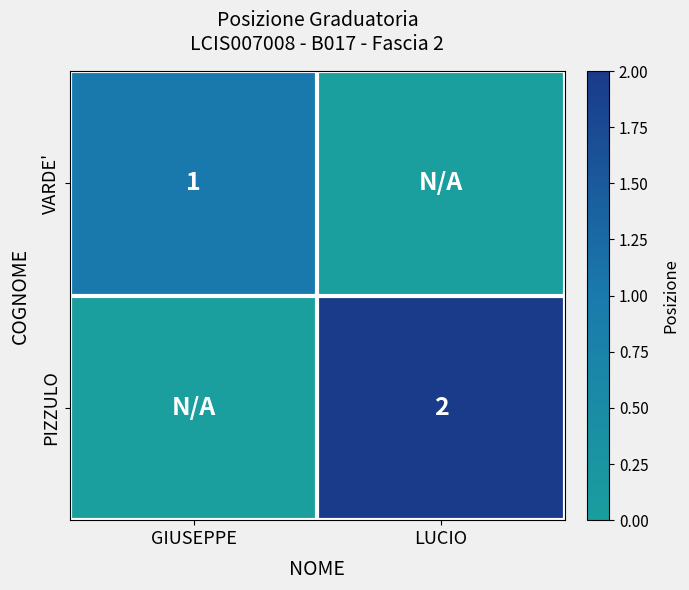

The value of PIZZULO at LUCIO is 2. True or false?

True